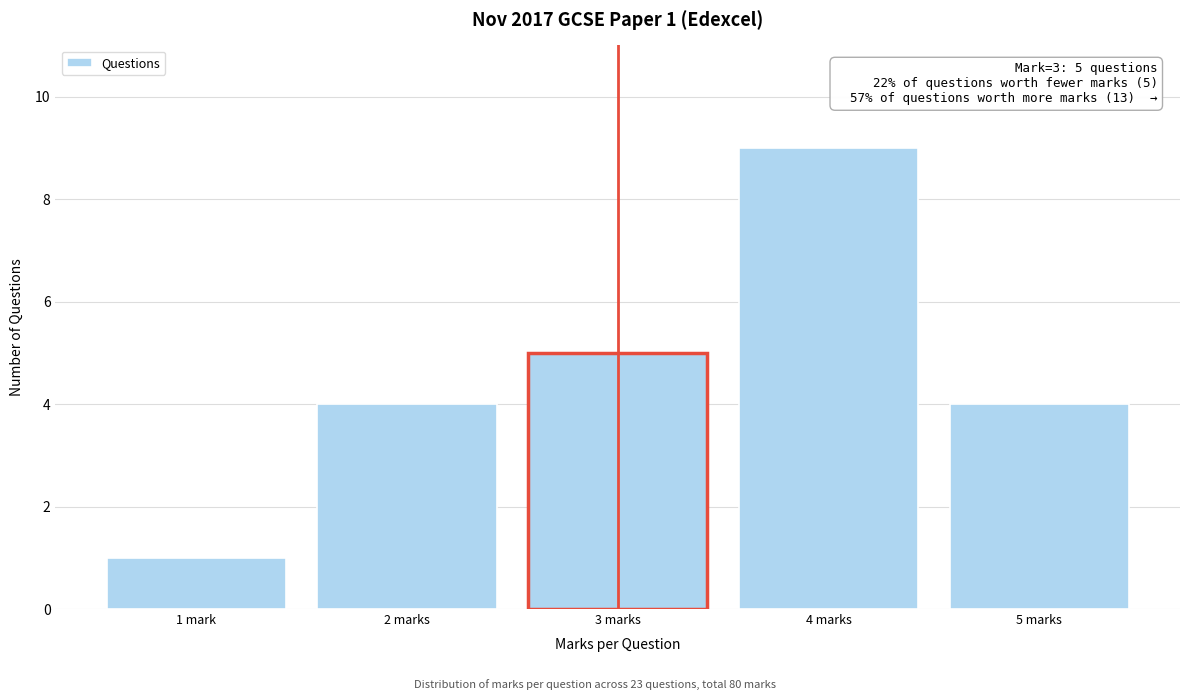

Reading right to left, extract all data points from this chart.

5 marks=4	4 marks=9	3 marks=5	2 marks=4	1 mark=1